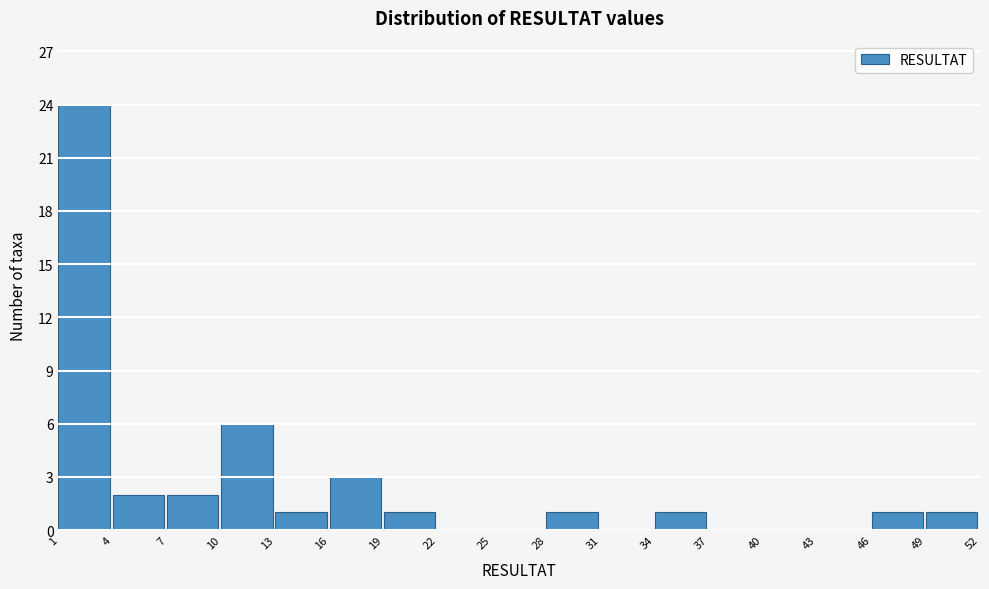

What is the height of the bar covering 4 to 7 on the x-axis? The values are not printed on the chart, so give them approximately, as read against the axis.

2